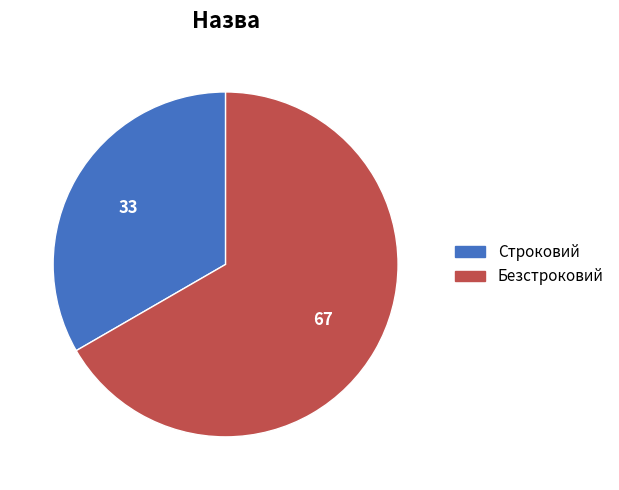

Which slice is the smallest?

Строковий